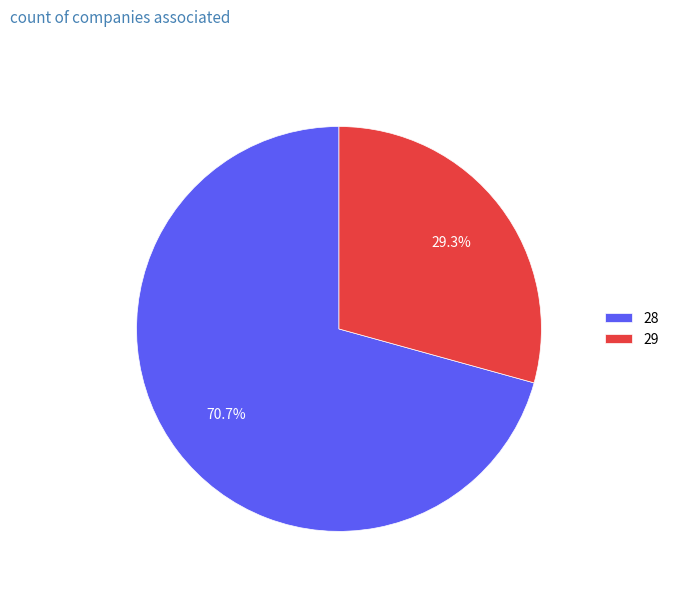

Which category has the smallest portion of the pie?

29